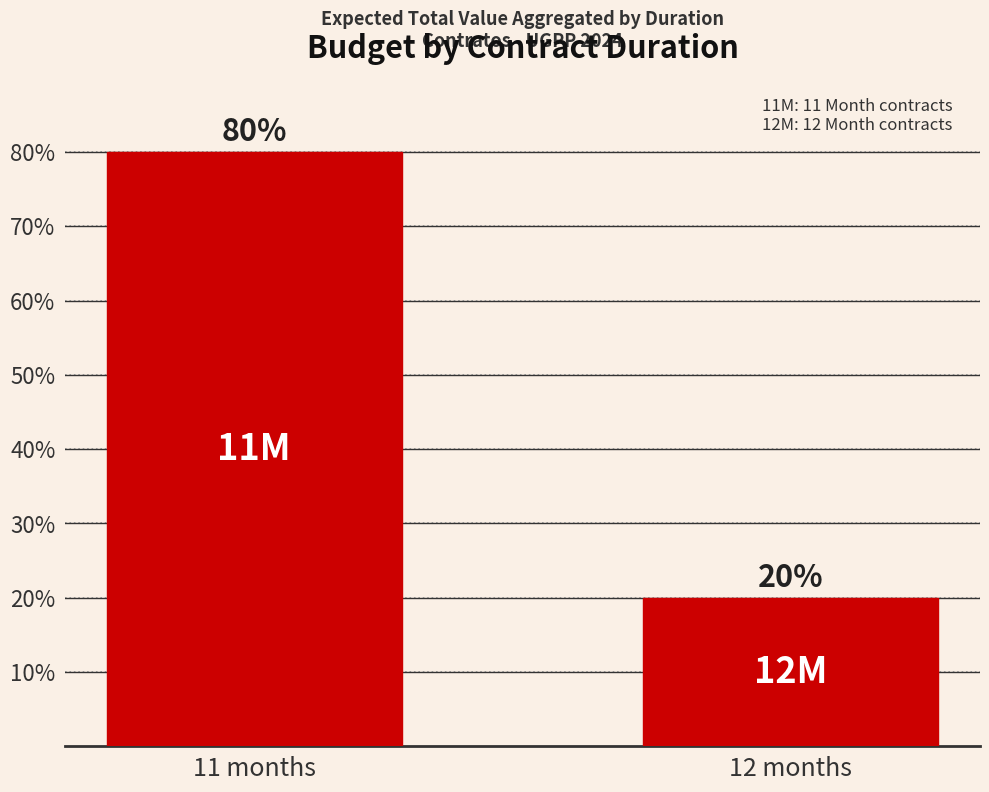

Are the bars grouped side by side (vs. stacked)?

No